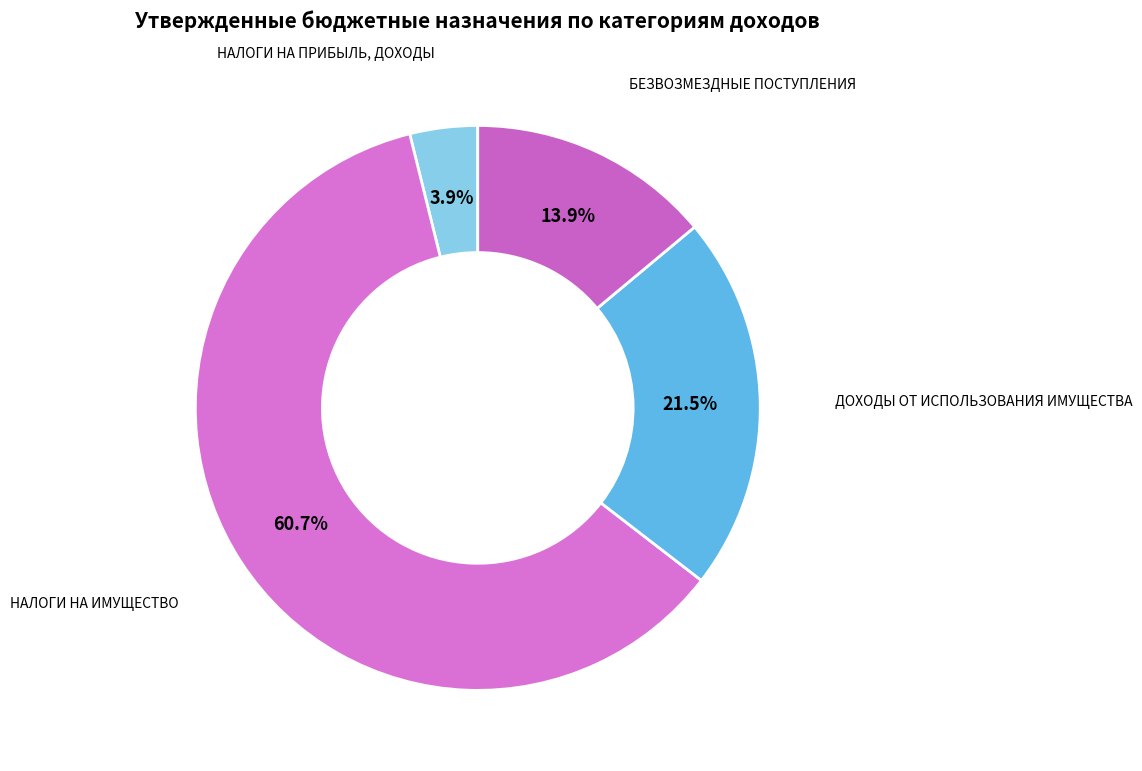

Which category has the smallest portion of the pie?

НАЛОГИ НА ПРИБЫЛЬ, ДОХОДЫ